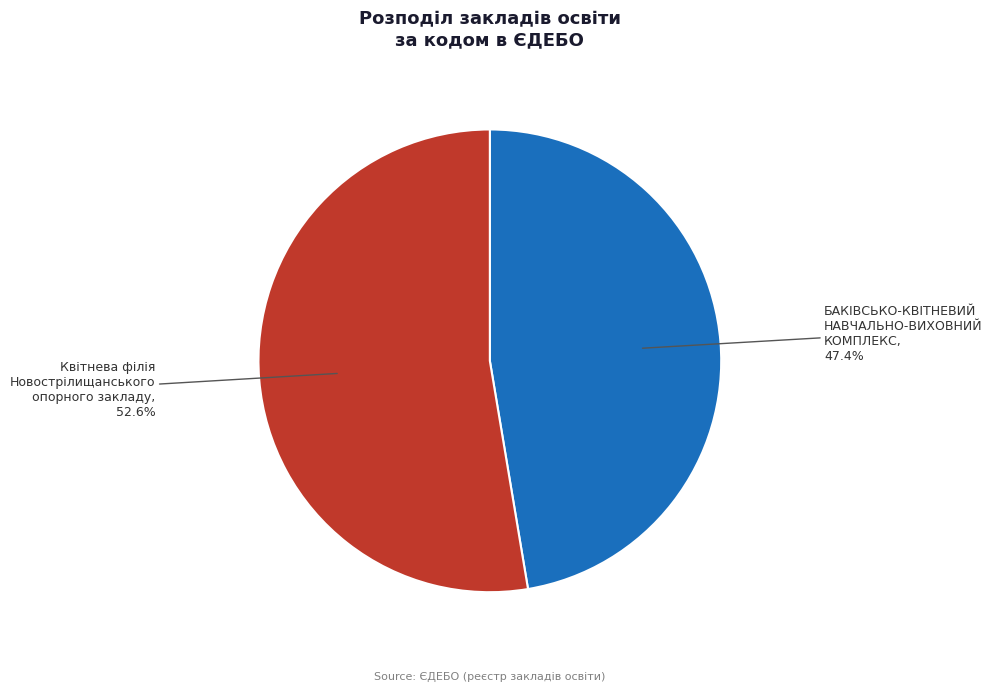

Count the number of slices in the pie.

2